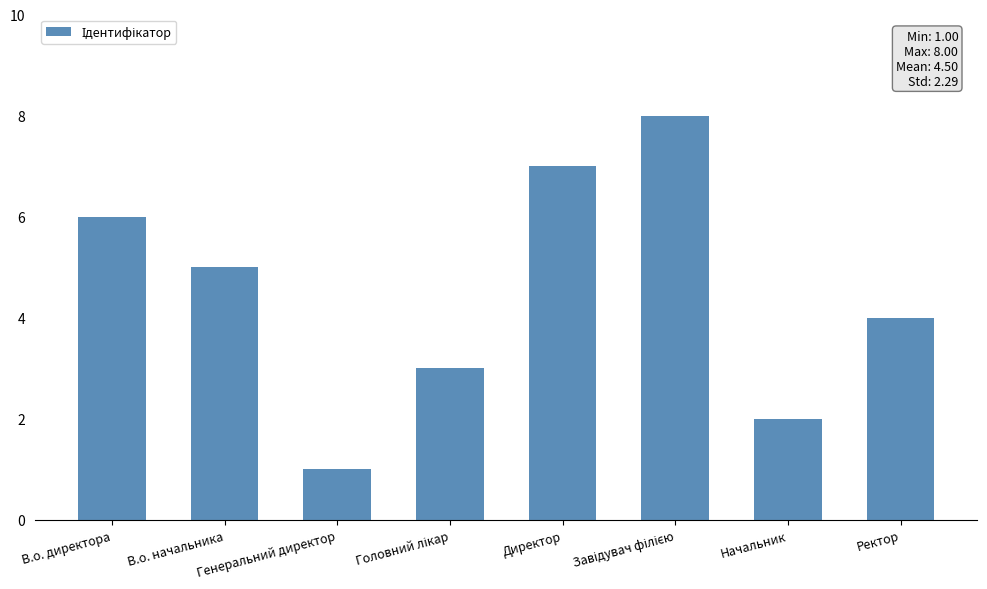

What is the sum of all values?

36